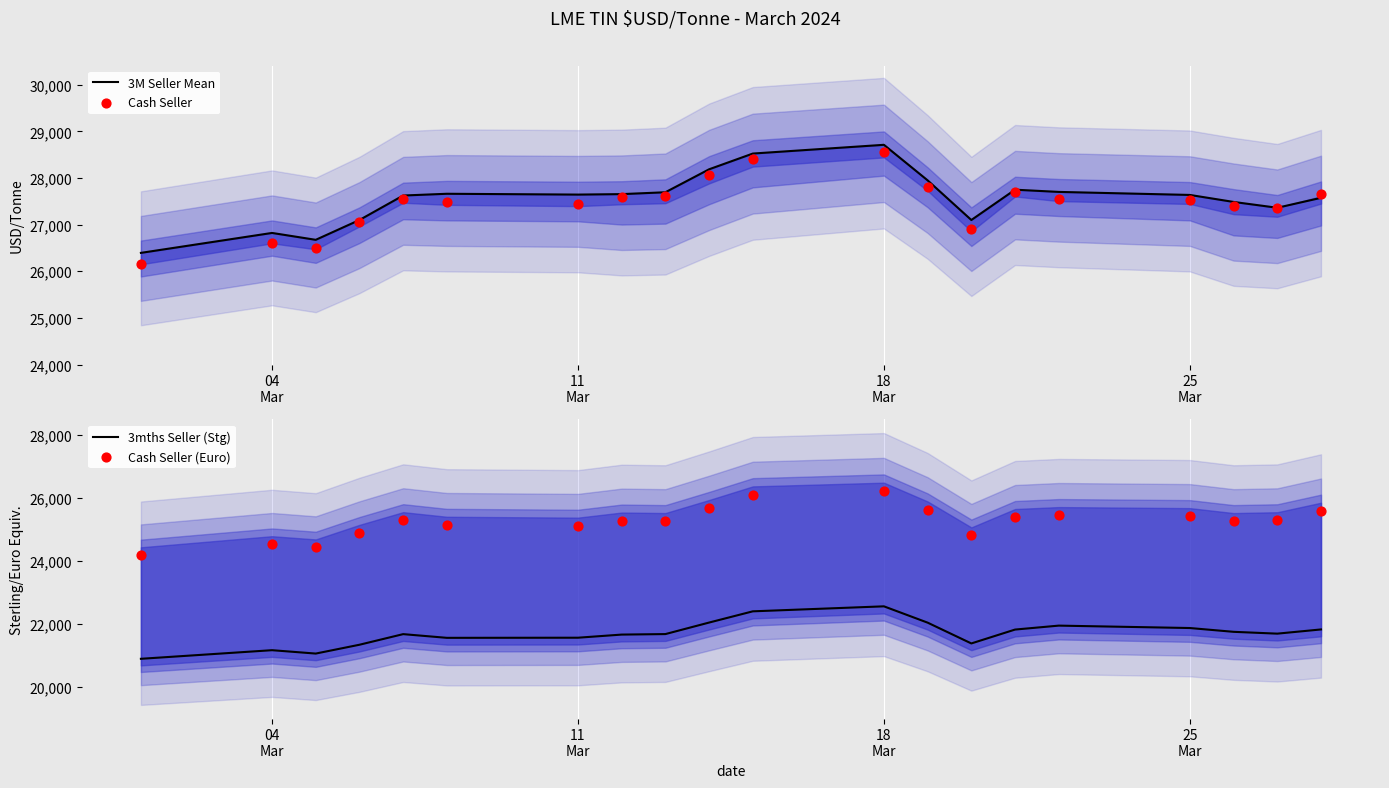

What is the highest value of the 3M Seller Mean series?

28712.5